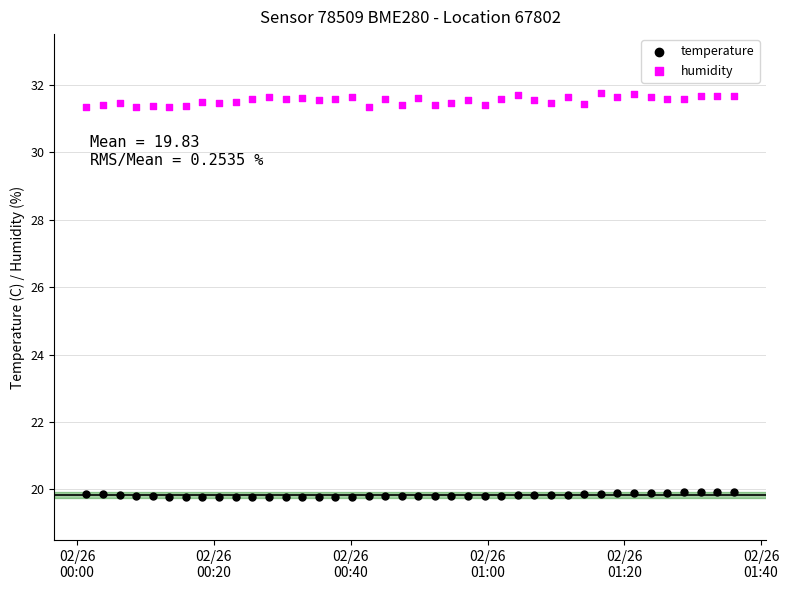

Which series reaches the maximum Y coordinate?

humidity